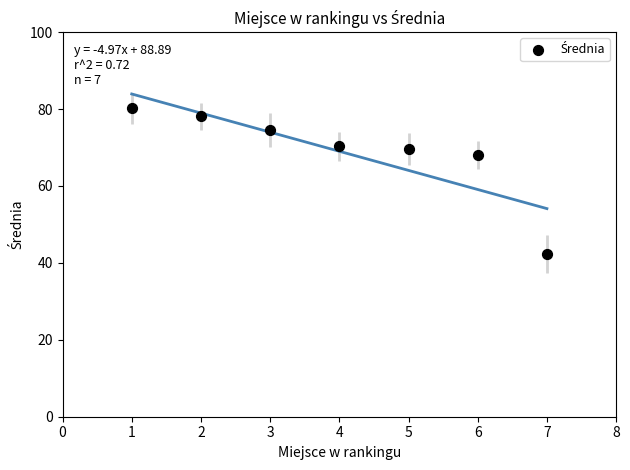

What Y value in the scatter plot is closest to 61?

68.0